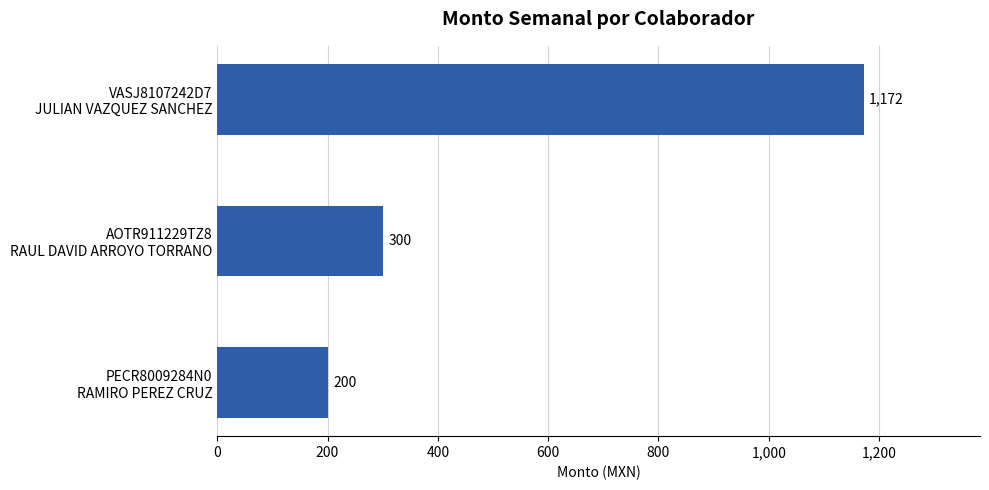

What is the value of the 3rd bar from the top?

200